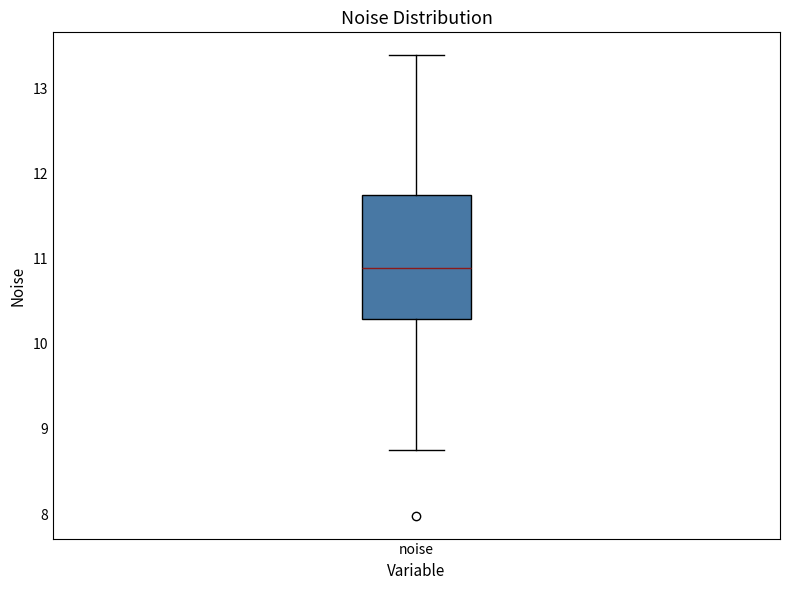

Read this box plot against the y-axis: the position of the median line, the range covered by the box, and the ends of both whiskers. The values are not printed on the chart, so give them approximately, as read against the axis.

median 10.9, box 10.3 to 11.8, whiskers 8.8 to 13.4